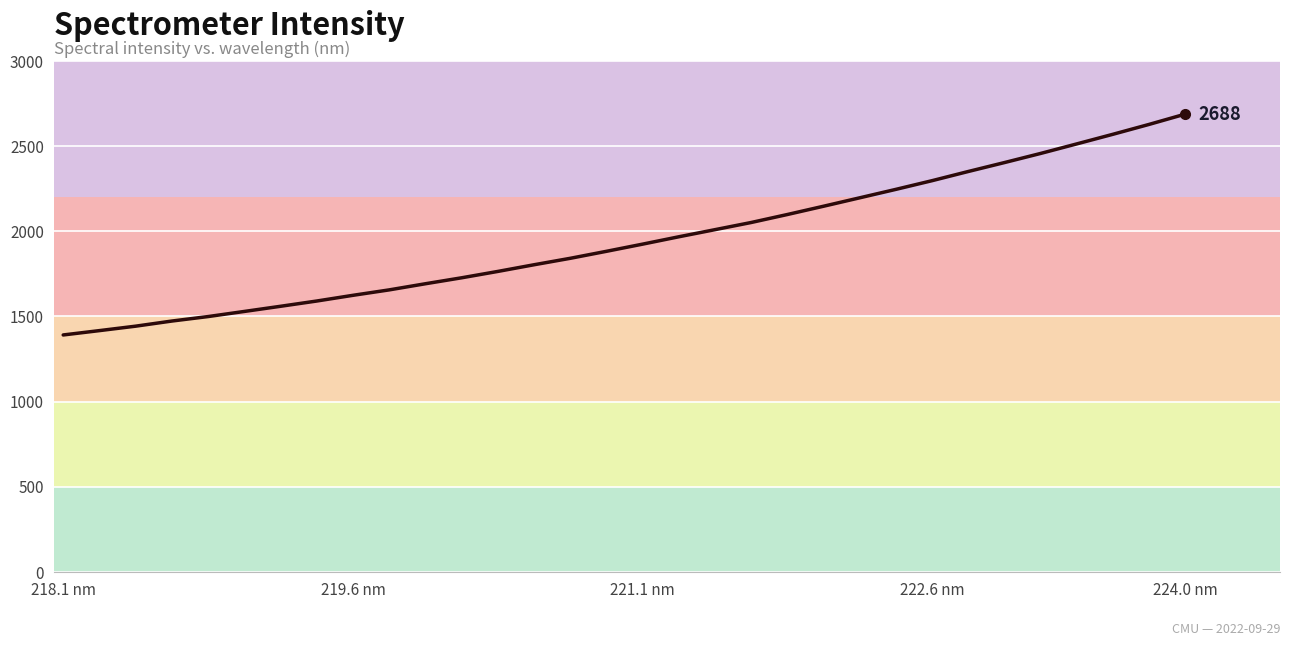

What is the greatest value displayed?

2687.6